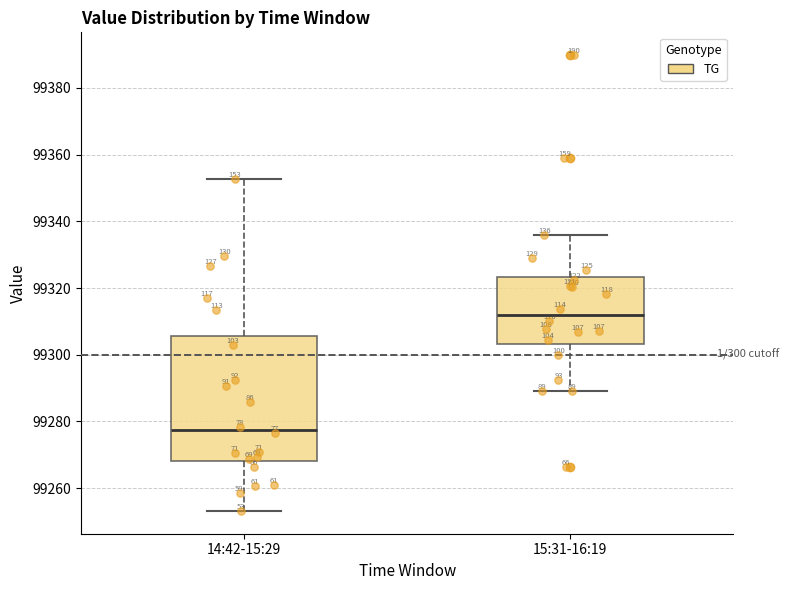

Where does the upper whisker of the box for 14:42-15:29 end on the y-axis? The values are not printed on the chart, so give them approximately, as read against the axis.

99352